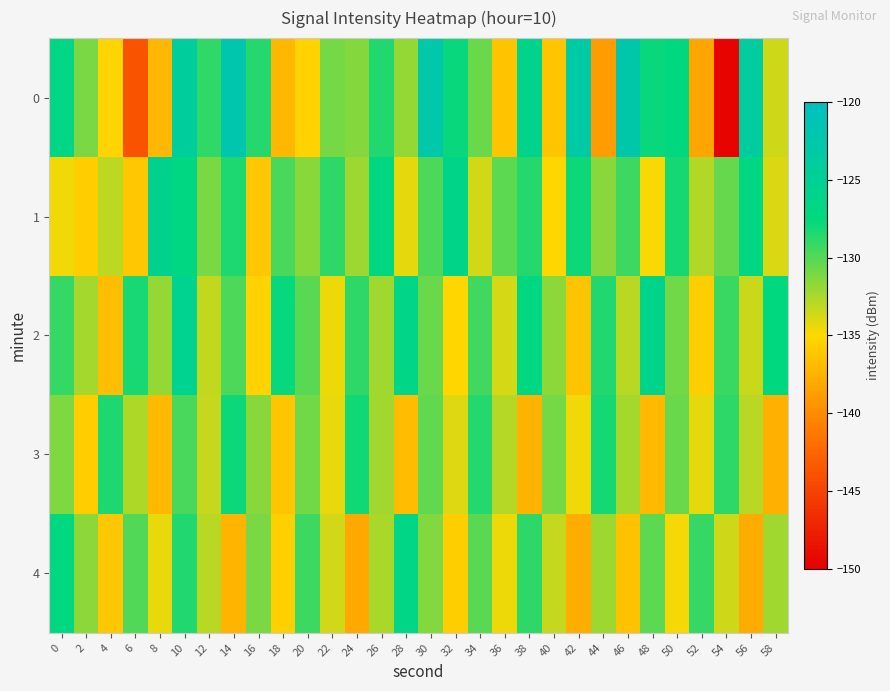

Count the number of categories in the chart.

30